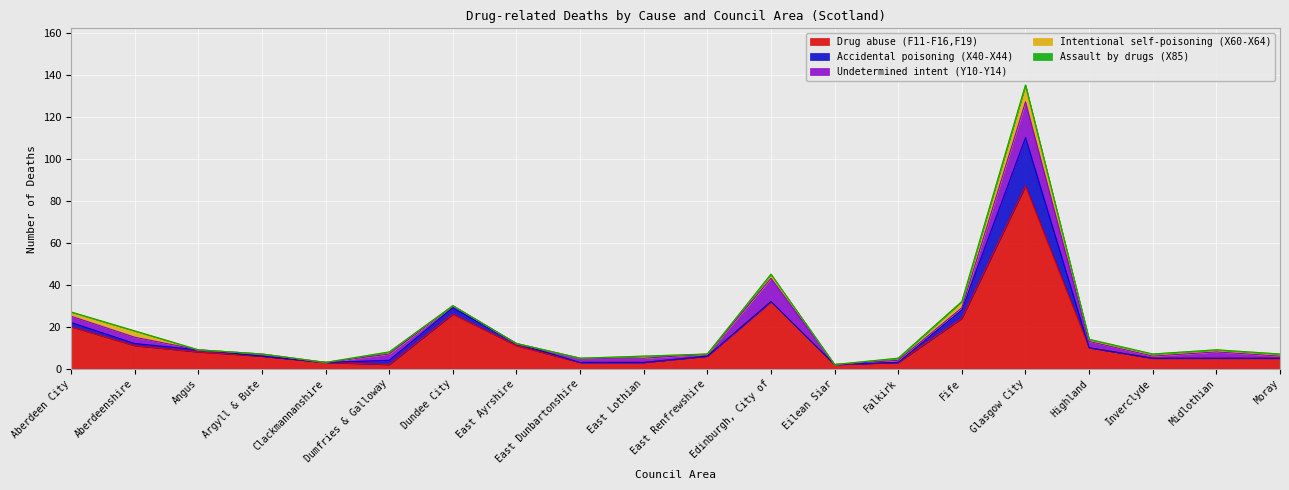

True or false: Undetermined intent (Y10-Y14) and Assault by drugs (X85) cross at least once.

False